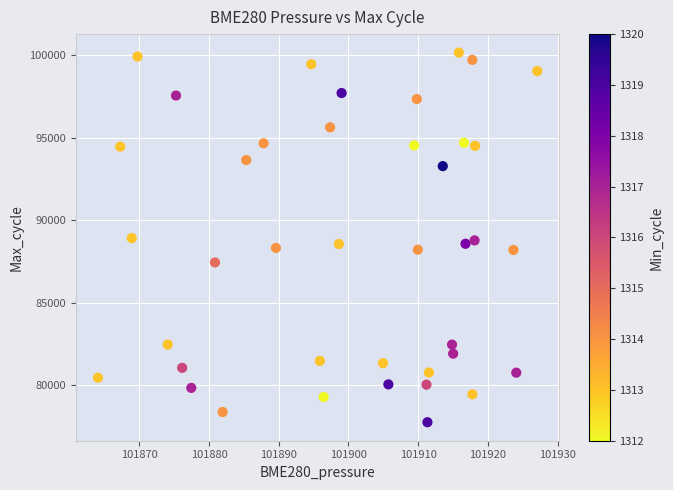

What is the range of Y values (max minus min)?

22399